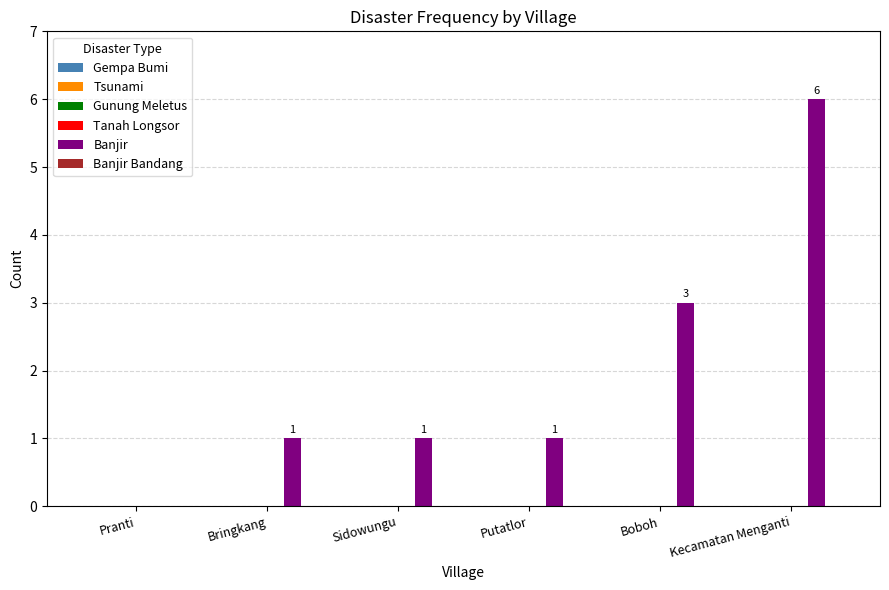

Is it true that the value at Sidowungu is 2?

False